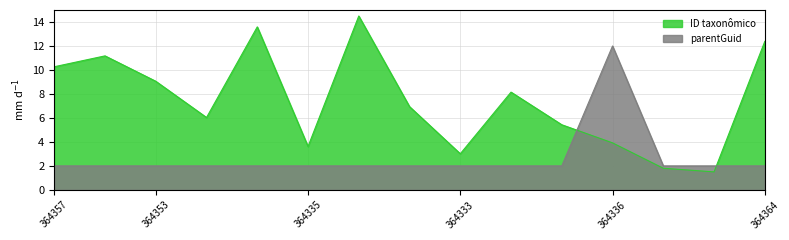

Which series ends up on top after the final intersection of ID taxonômico and parentGuid?

ID taxonômico